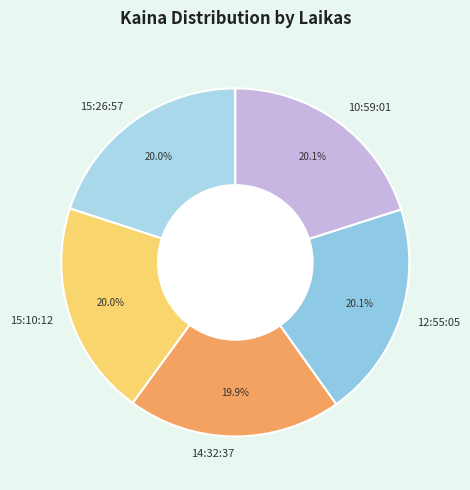

How many segments does this pie chart have?

5